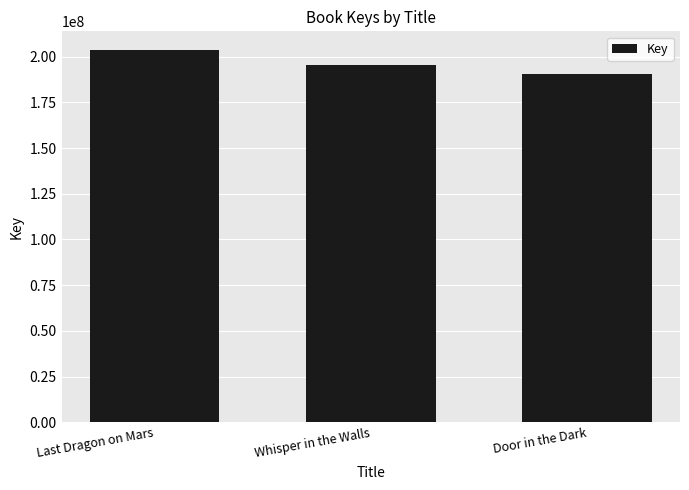

Reading left to right, transcribe all the data shown in this chart.

203696672	195429618	190476006